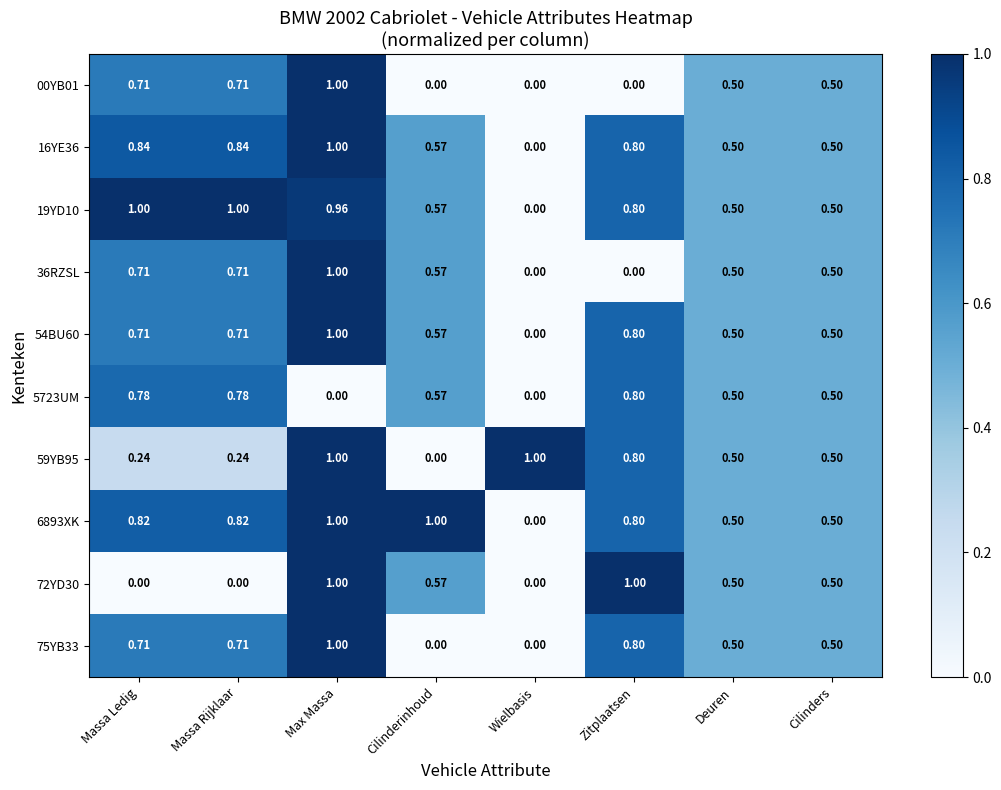

At which label does 54BU60 reach its minimum?

Wielbasis